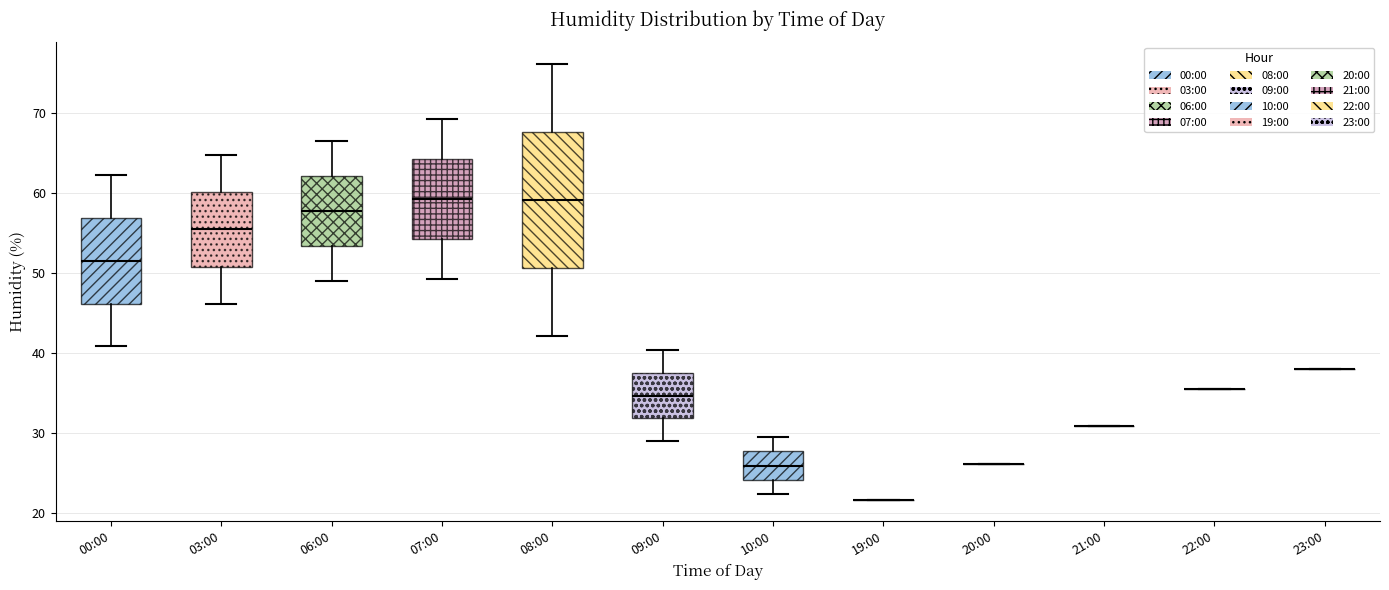

Reading left to right, read every box against the y-axis: the position of its median line, the range the box covers, and the ends of its whiskers. The values are not printed on the chart, so give them approximately, as read against the axis.

00:00: median 52, box 46 to 57, whiskers 41 to 62
03:00: median 56, box 51 to 60, whiskers 46 to 65
06:00: median 58, box 53 to 62, whiskers 49 to 67
07:00: median 59, box 54 to 64, whiskers 49 to 69
08:00: median 59, box 51 to 68, whiskers 42 to 76
09:00: median 35, box 32 to 37, whiskers 29 to 40
10:00: median 26, box 24 to 28, whiskers 22 to 30
19:00: box collapsed to a line at 22, whiskers 22 to 22
20:00: box collapsed to a line at 26, whiskers 26 to 26
21:00: box collapsed to a line at 31, whiskers 31 to 31
22:00: box collapsed to a line at 36, whiskers 36 to 36
23:00: box collapsed to a line at 38, whiskers 38 to 38